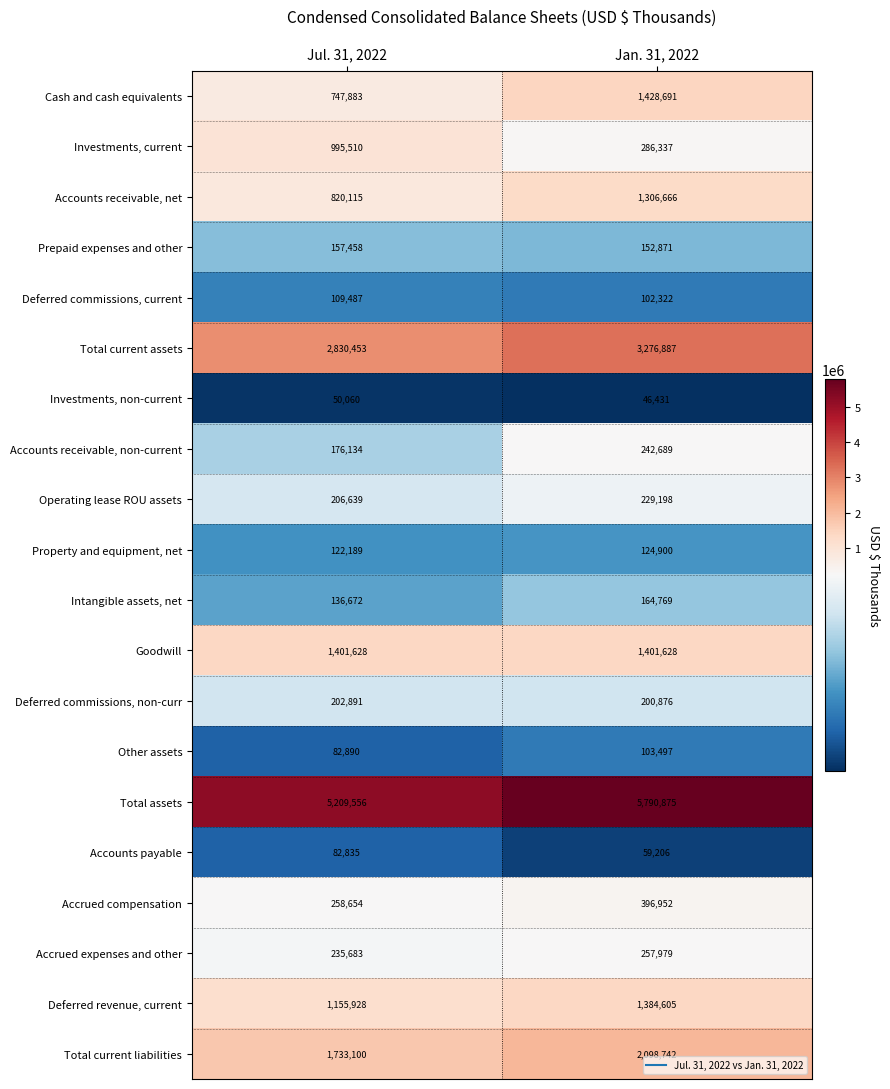

What is the smallest value displayed?

46431